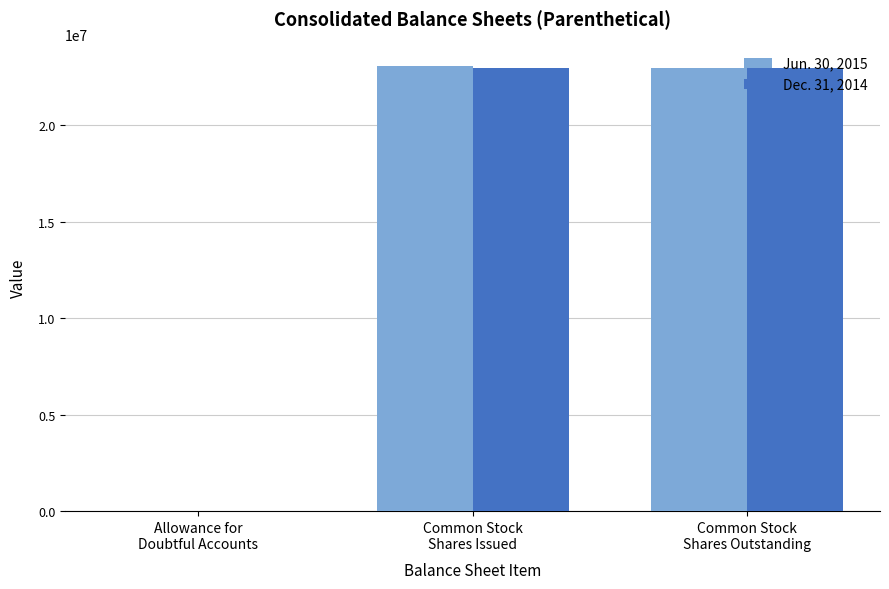

What is the difference between the highest and lowest values at Common Stock
Shares Issued?

54005